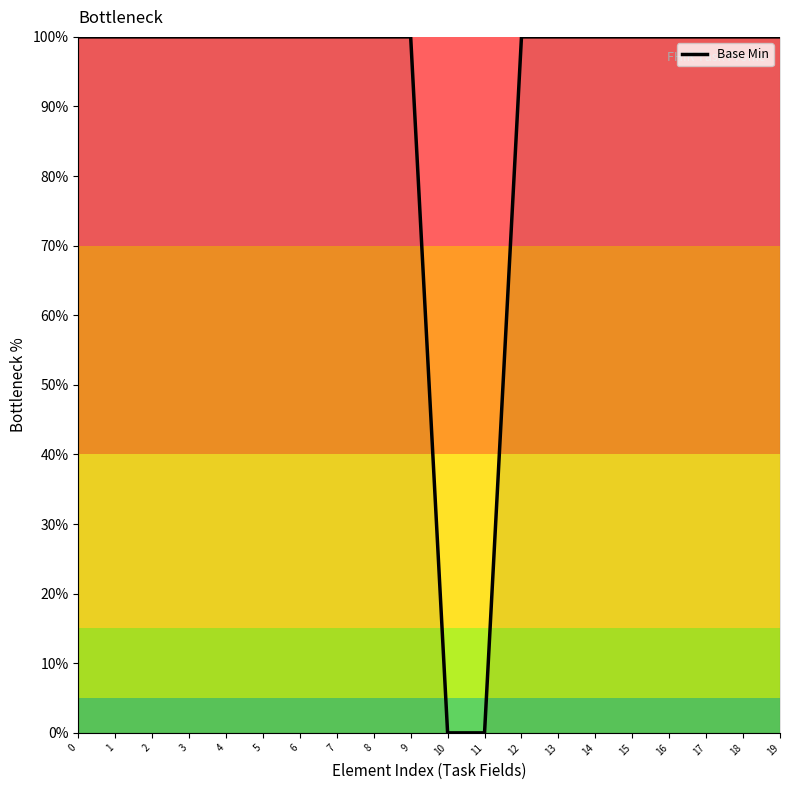

Which has a higher value, 10 or 3?

3